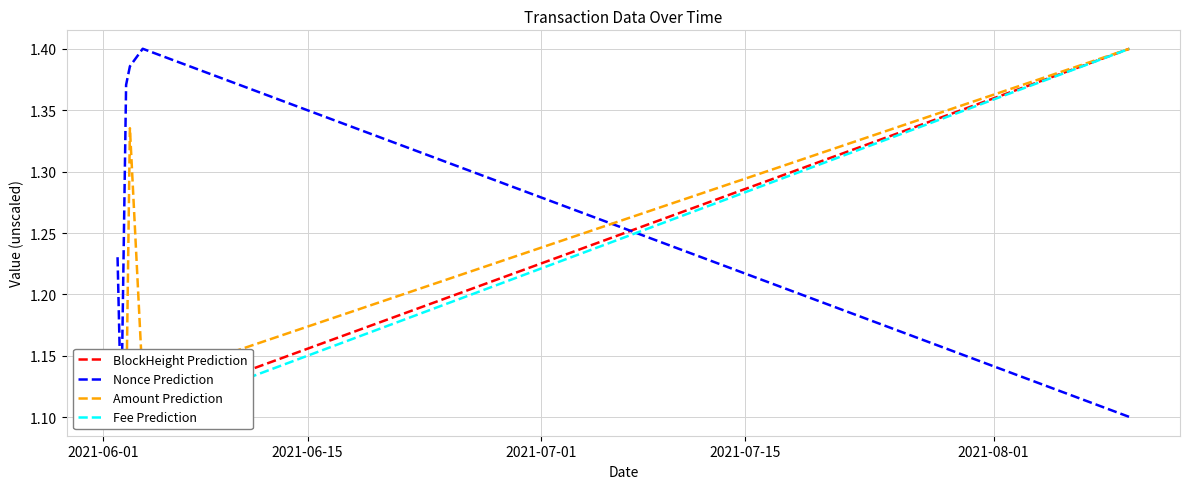

Which series has the largest range (max minus min)?

BlockHeight Prediction